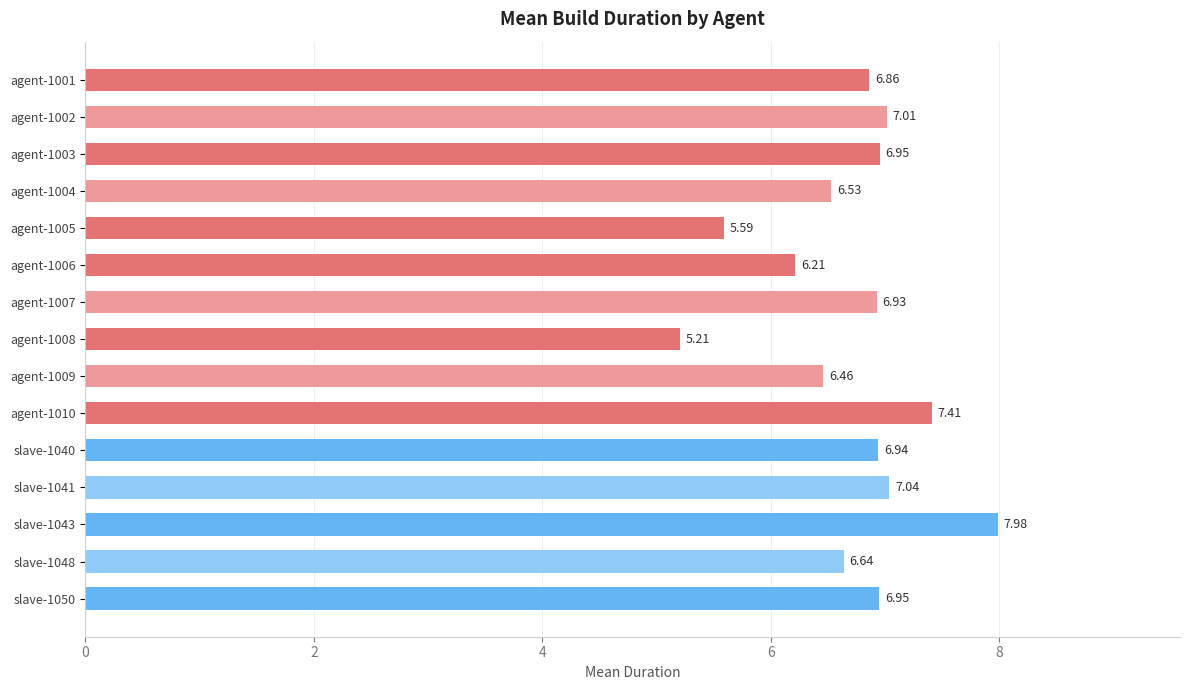

What is the change in value from agent-1006 to agent-1009?

+0.2